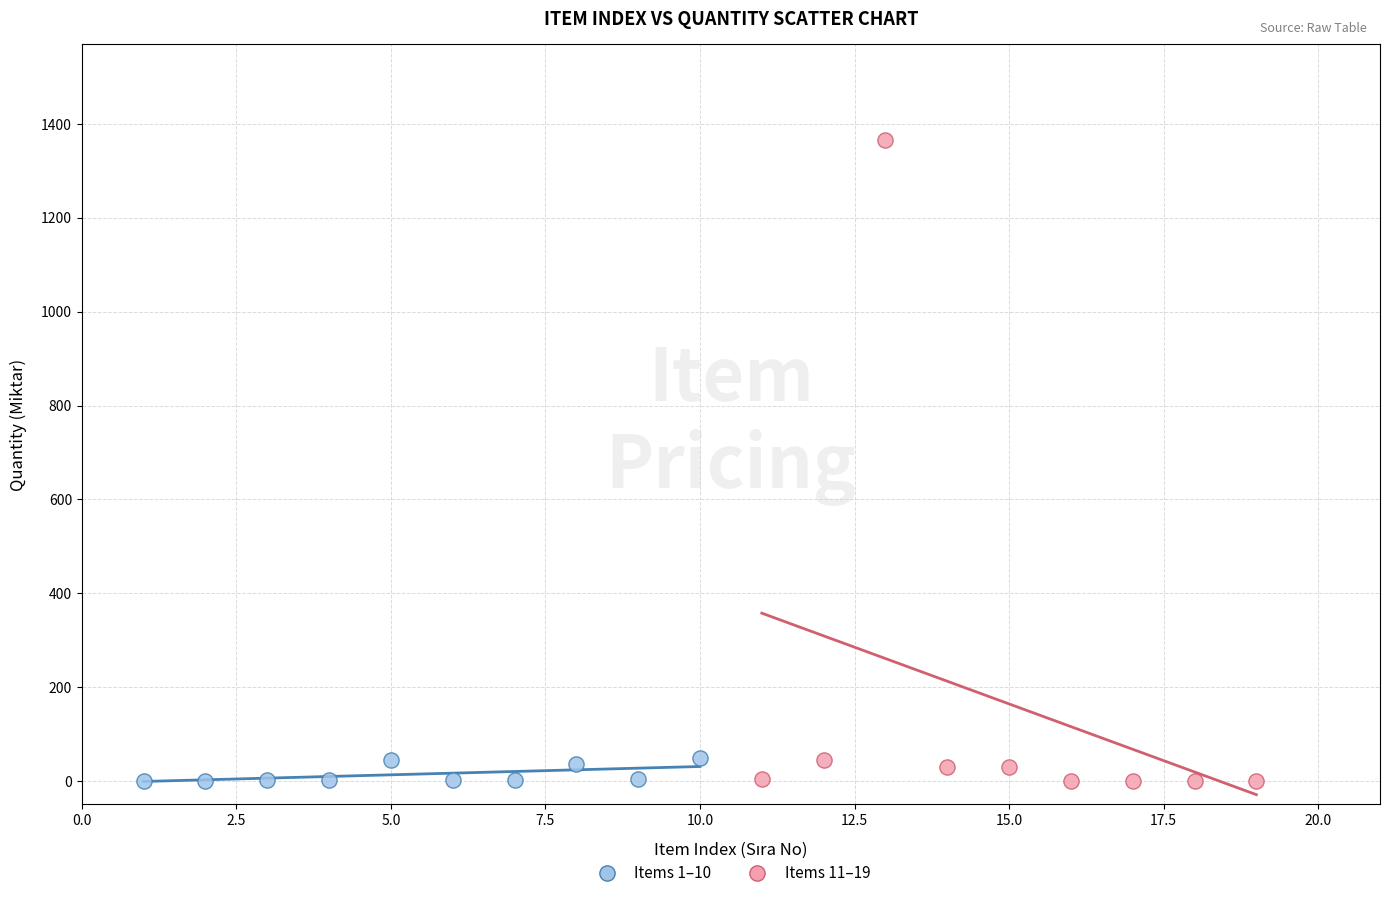

Which series has the widest spread of Y values?

Items 11–19